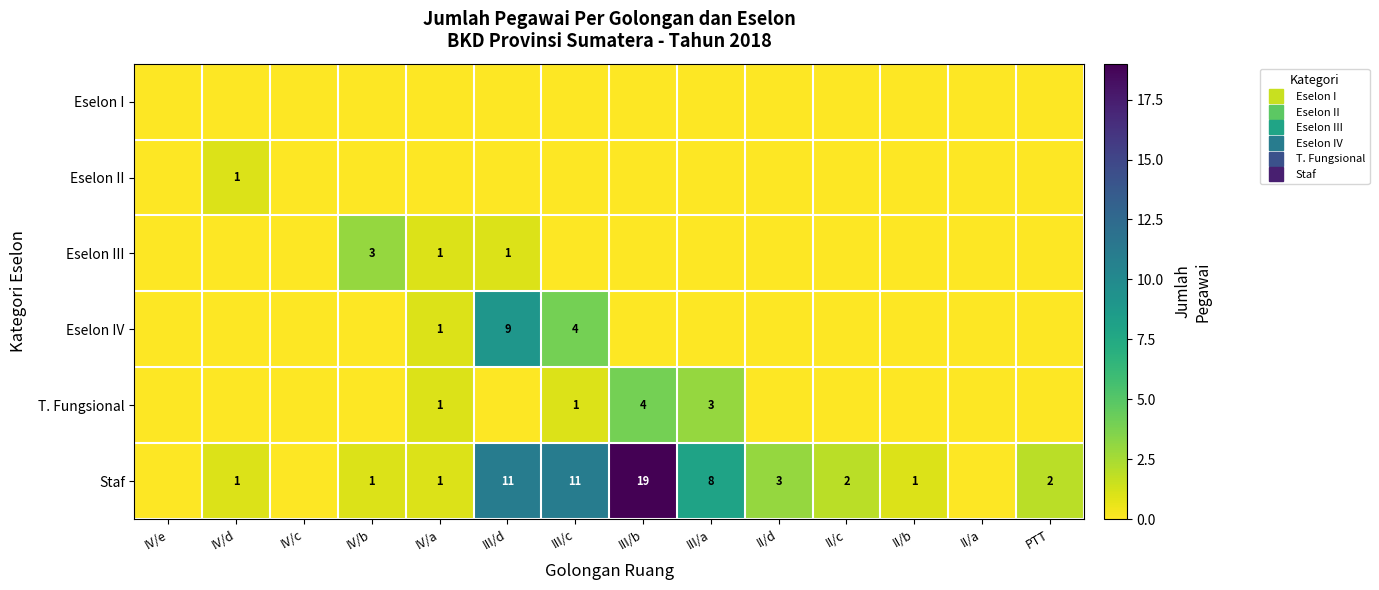

At which label does Staf first exceed 2?

III/d